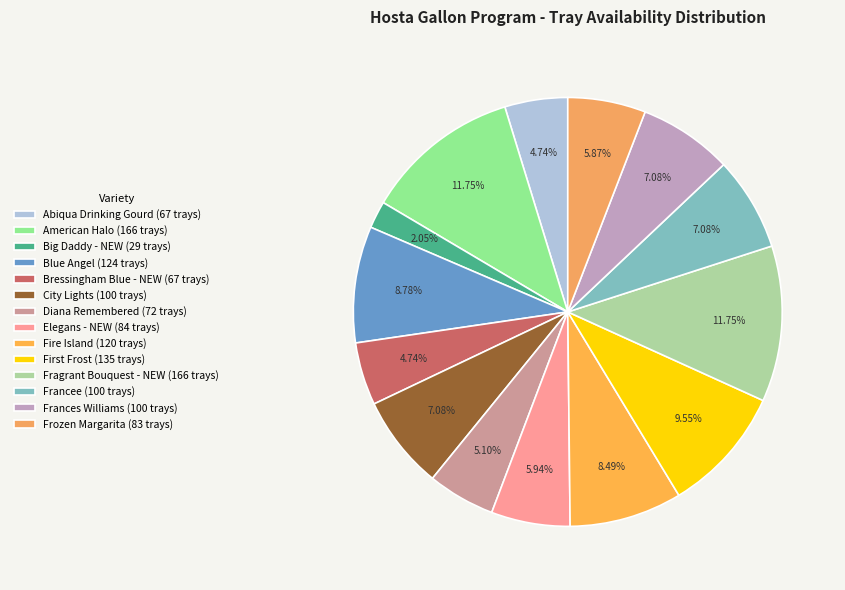

The Abiqua Drinking Gourd slice represents 5% of the pie. True or false?

True